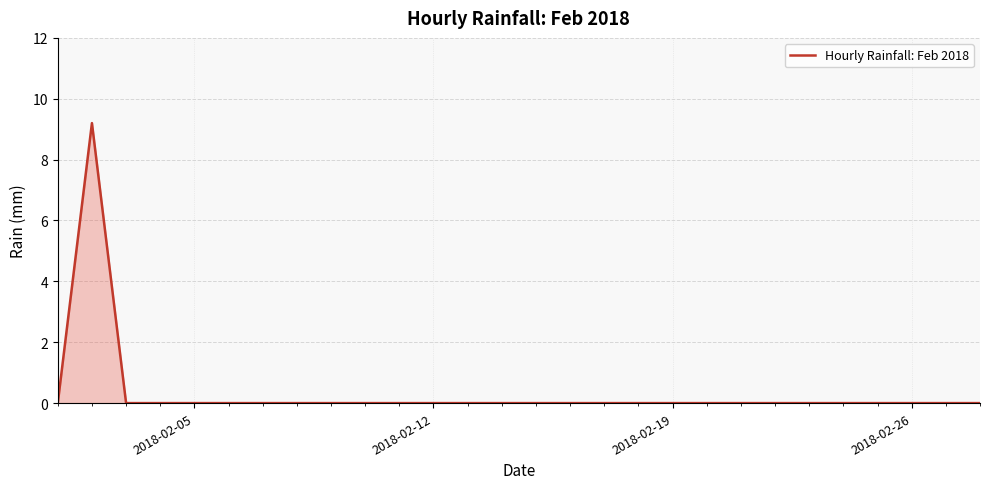

How many interior local peaks (higher than both neighbors) does the data have?

1